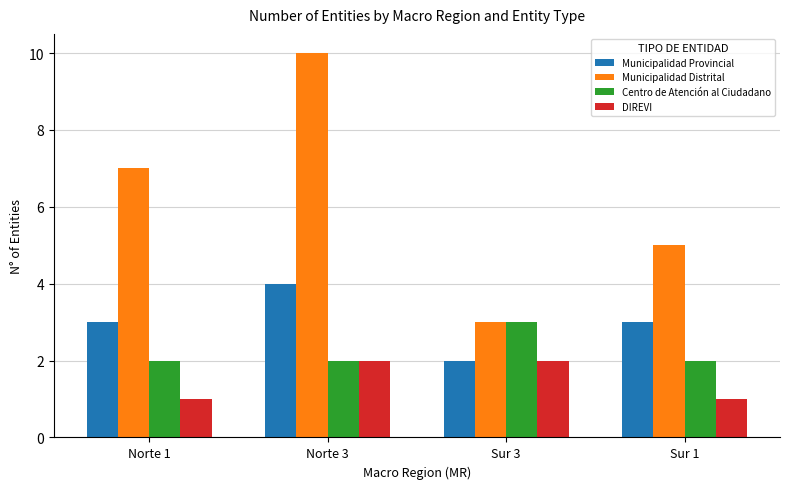

Between Norte 1 and Norte 3, which series saw the biggest shift?

Municipalidad Distrital